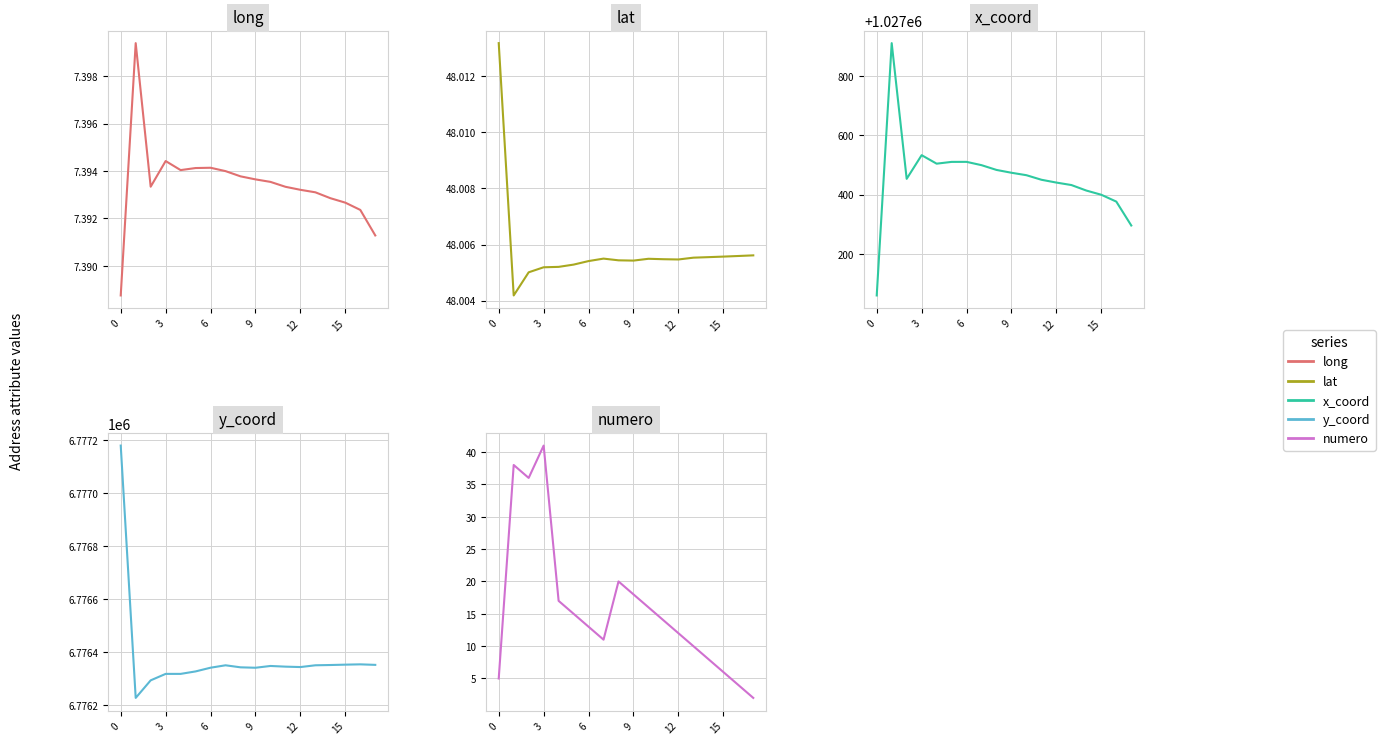

How many lat values are between 48 and 49?

18